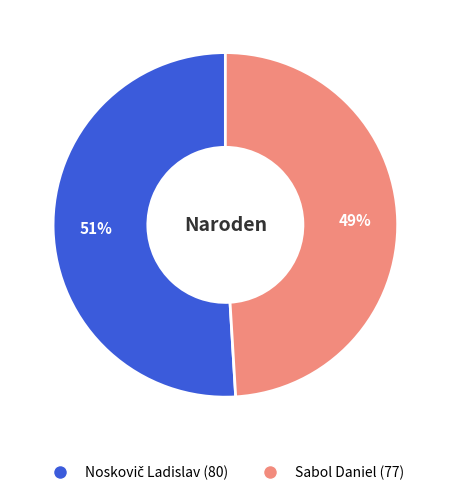

To the nearest percent, what portion does Sabol Daniel (77) represent?

49%